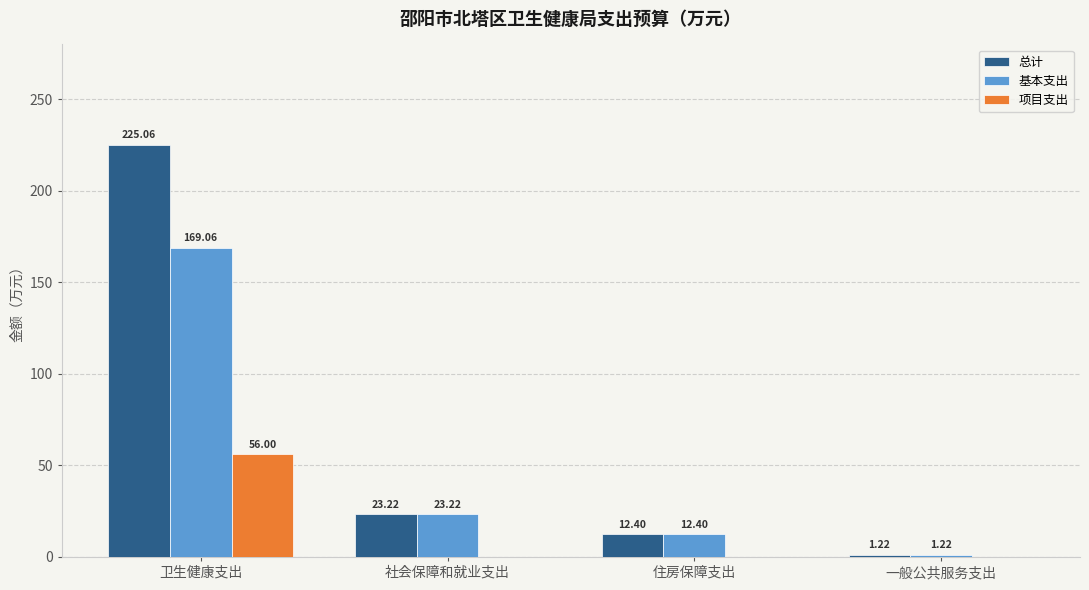

Which series has the largest total across all categories?

总计